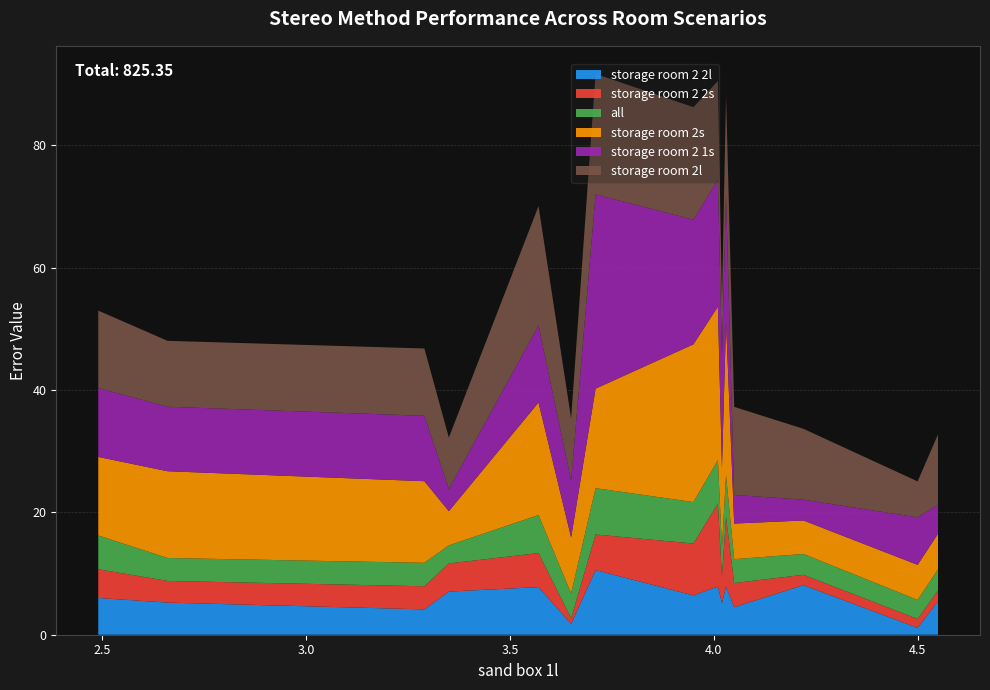

Reading left to right, list all the values displayed in this chart.

storage room 2 2l: 6.0	5.2	4.1	7.0	7.8	1.8	10.6	6.4	7.9	5.1	7.9	4.5	8.1	1.1	5.5
storage room 2 2s: 4.7	3.5	3.8	4.6	5.6	0.9	5.8	8.5	13.6	4.4	11.3	4.0	1.7	1.5	1.8
all: 5.5	3.8	3.8	3.0	6.2	4.1	7.6	6.8	7.1	4.9	6.9	3.9	3.4	3.1	3.5
storage room 2s: 12.8	14.2	13.3	5.6	18.4	9.2	16.3	25.8	25.1	12.8	25.1	5.8	5.5	5.7	5.8
storage room 2 1s: 11.3	10.5	10.7	3.6	12.6	9.3	31.8	20.4	20.7	18.4	20.8	4.7	3.4	7.8	4.8
storage room 2l: 12.6	10.8	11.0	8.4	19.5	10.2	19.7	18.4	16.1	9.2	16.1	14.4	11.6	5.9	11.5